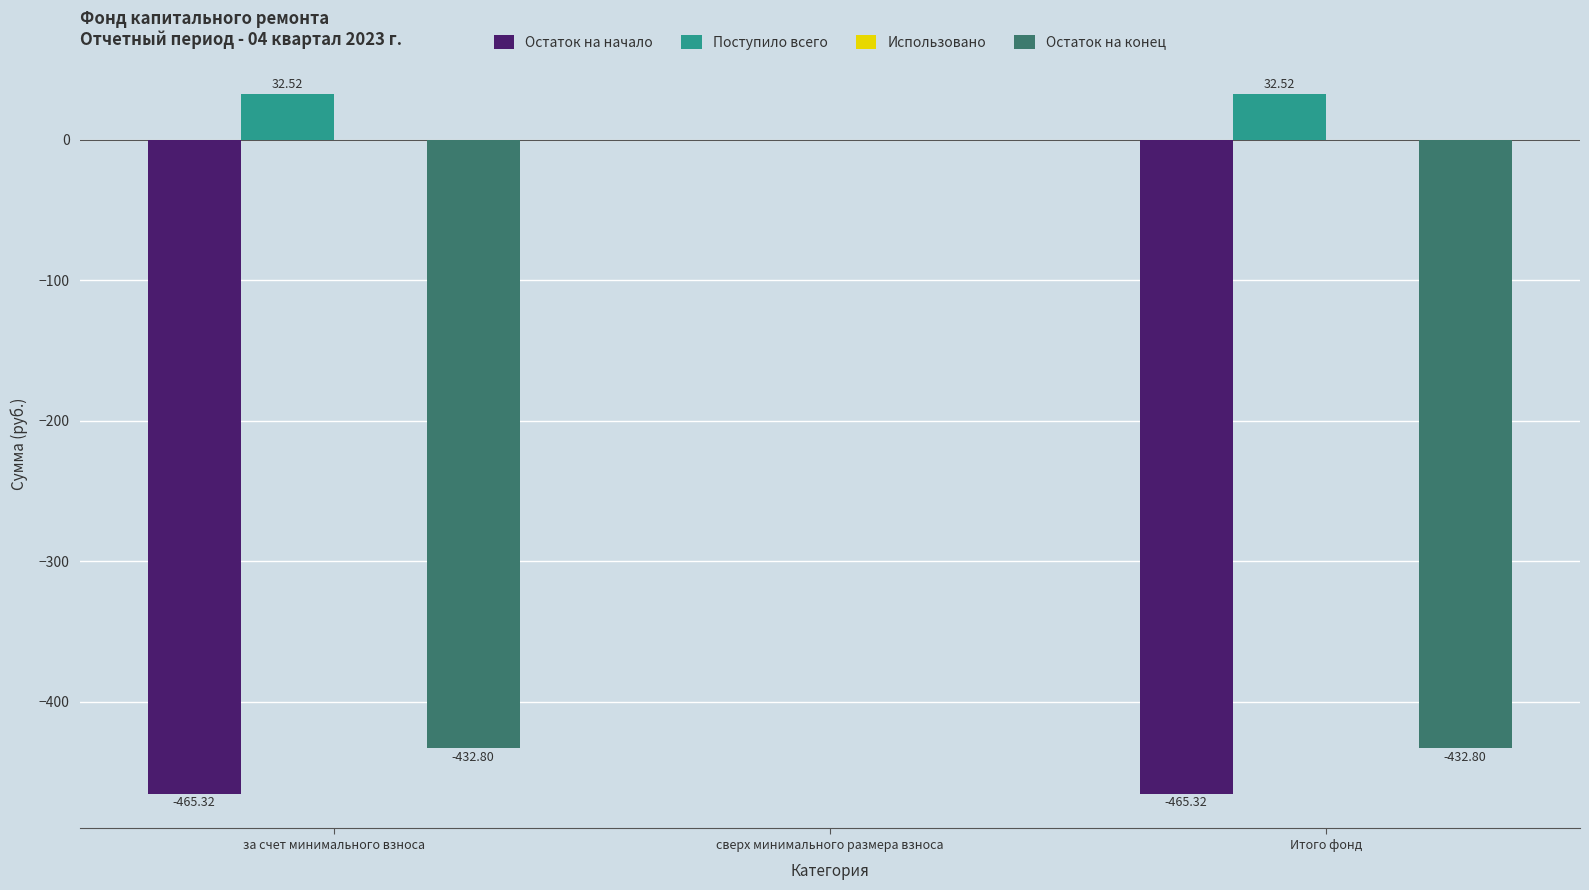

Which series has the largest total across all categories?

Поступило всего